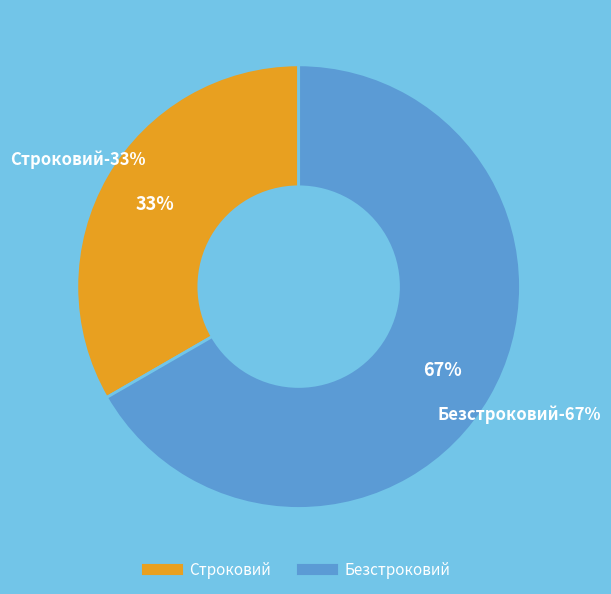

What is the largest slice in the pie chart?

Безстроковий